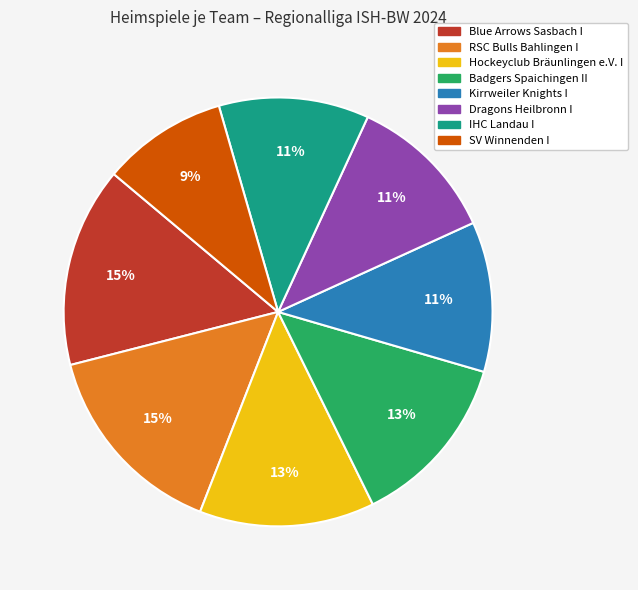

To the nearest percent, what is the average slice percentage?

12%